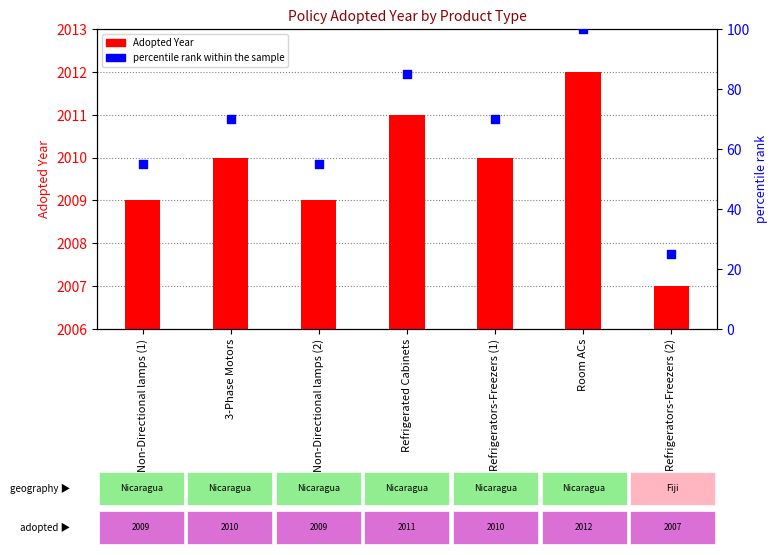

Which series has the widest spread of Y values?

percentile rank within the sample